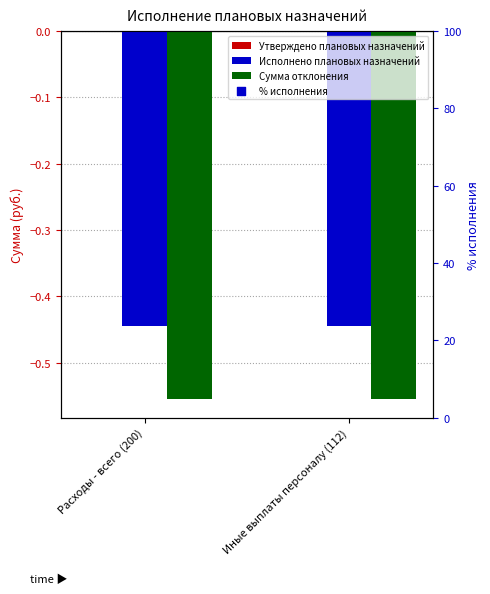

Which series has the largest total across all categories?

% исполнения